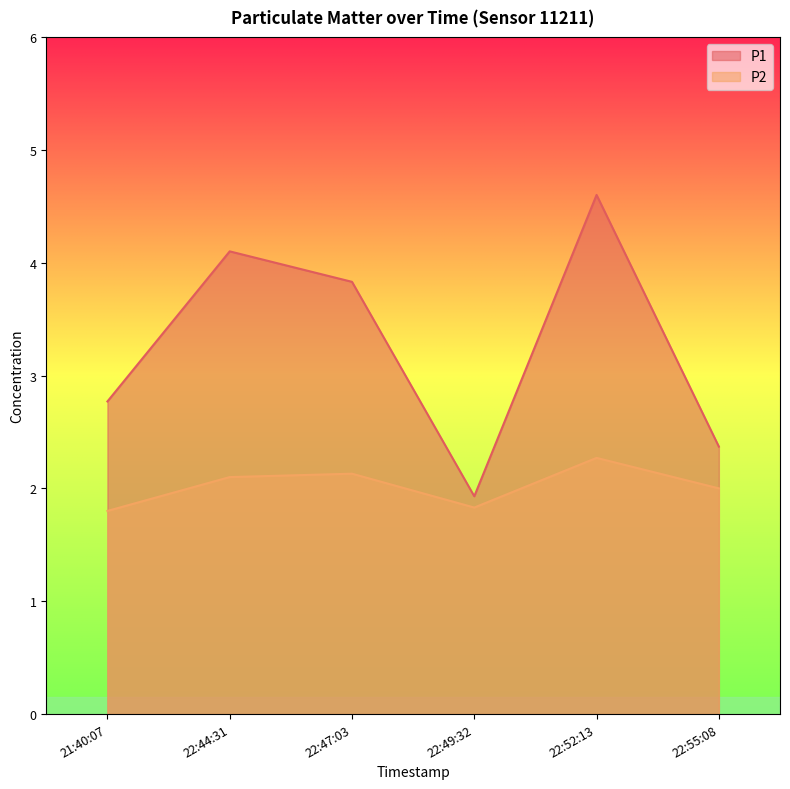

What is the lowest value of the P1 series?

1.9